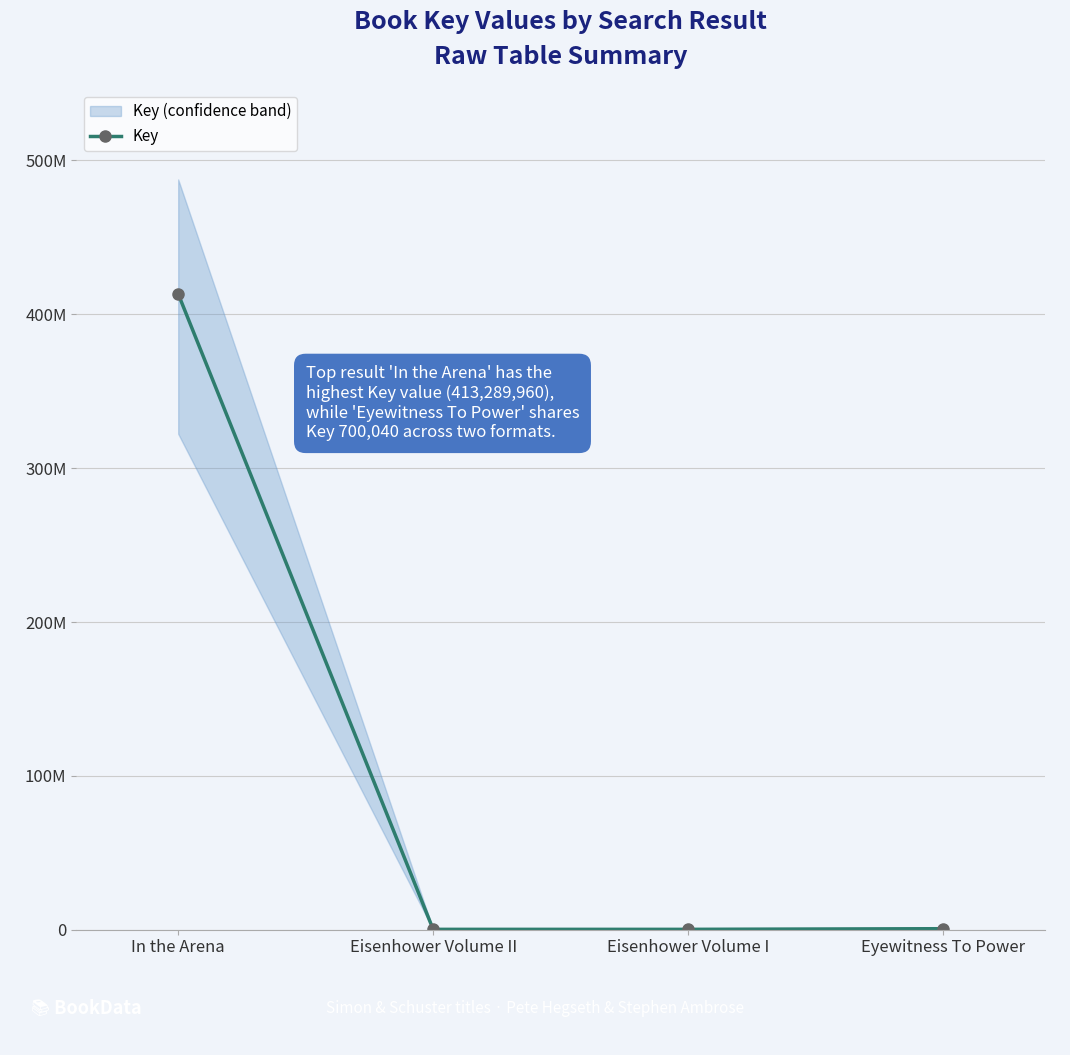

How many categories are shown in the chart?

4